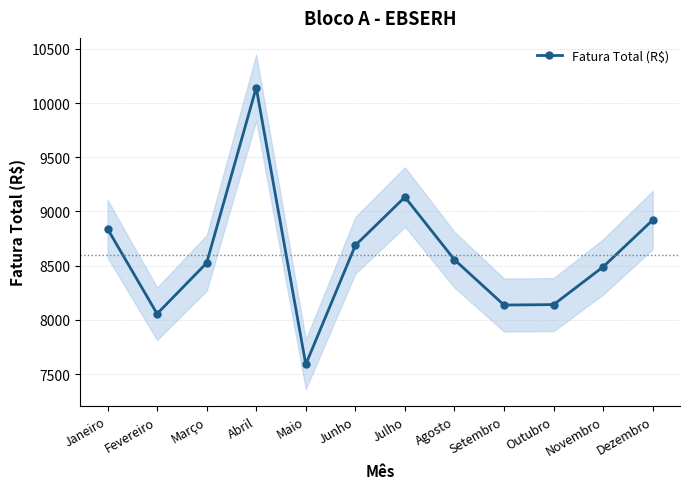

What is the difference between the values at Outubro and Março?

383.9